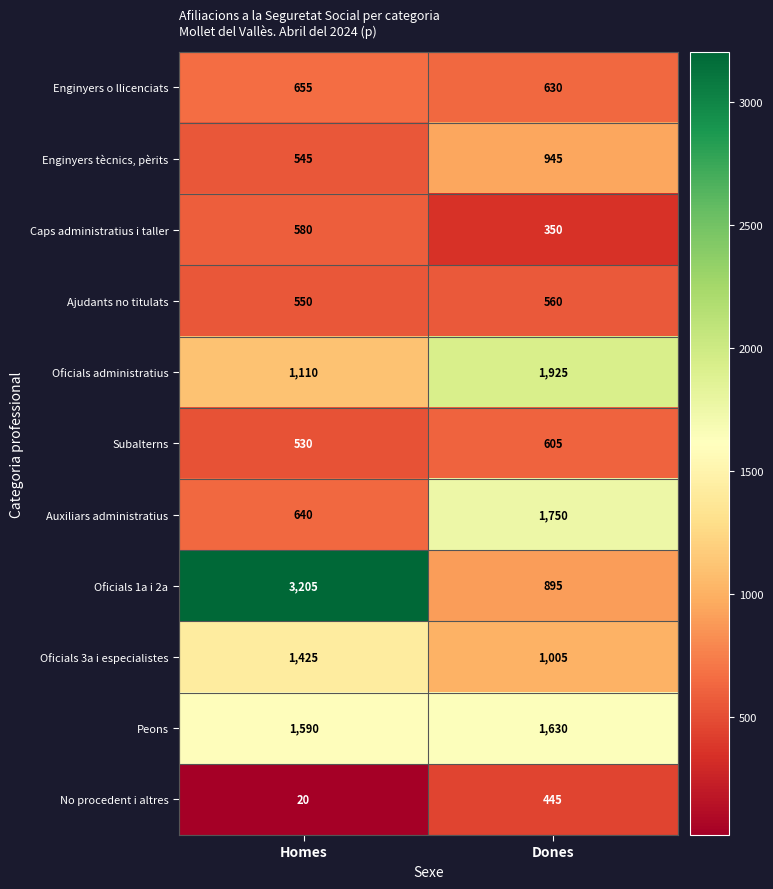

Read the Caps administratius i taller value at Dones.

350